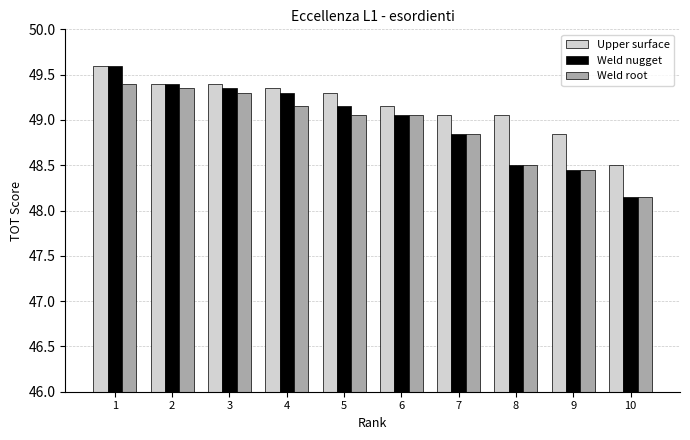

What is the greatest value displayed?

49.6